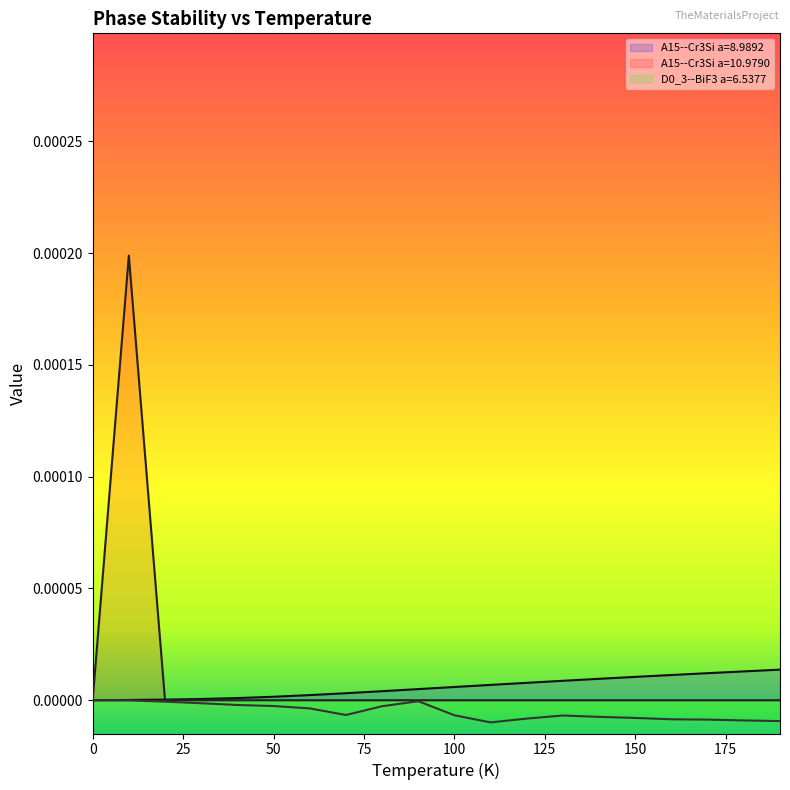

How many data points in A15--Cr3Si a=8.9892 are above 0?

19